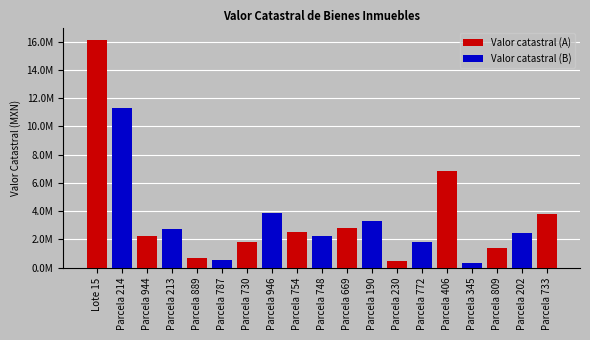

How many positive values does the Valor catastral (A) series have?

10